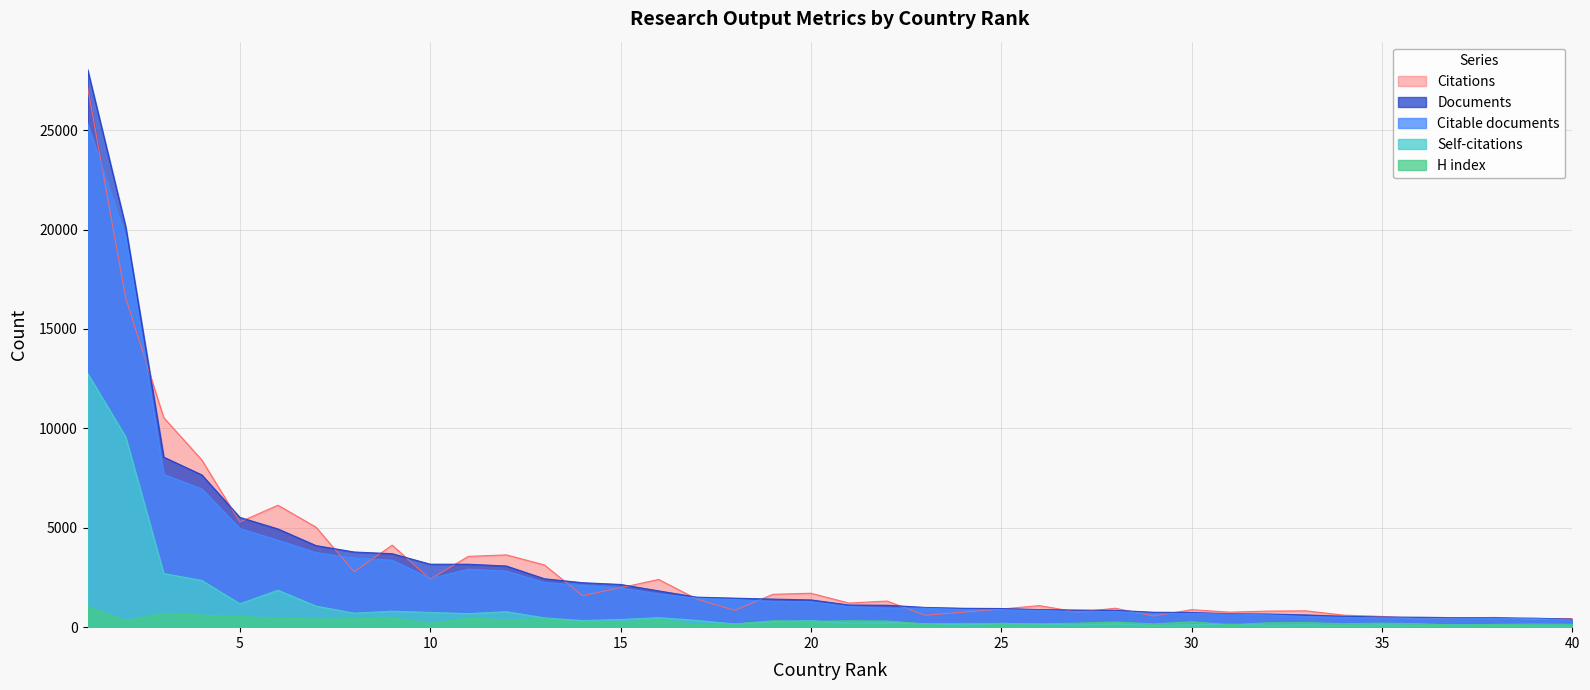

True or false: Citable documents has more than 1 interior local peaks.

True